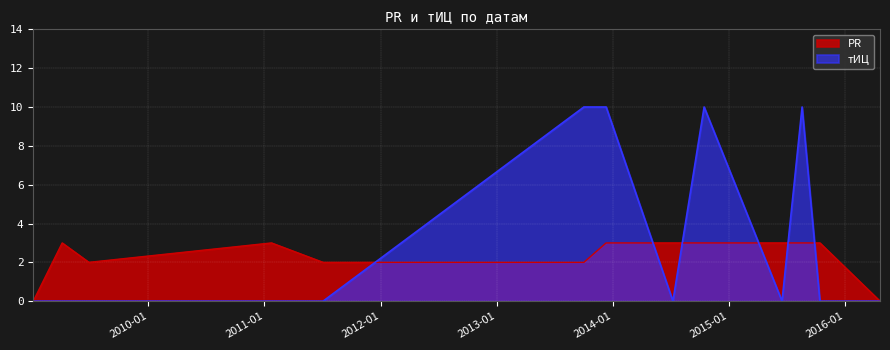

The value of тИЦ at 2009-01-04 is -5. True or false?

False